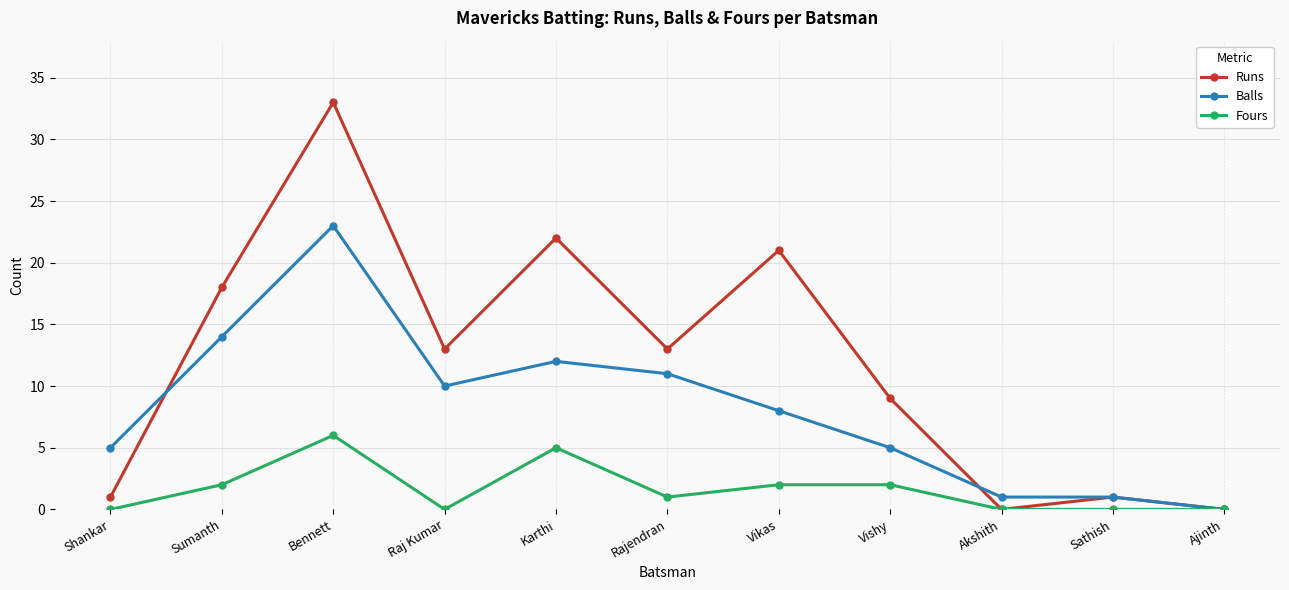

Which category has the highest value in the Balls series?

Bennett